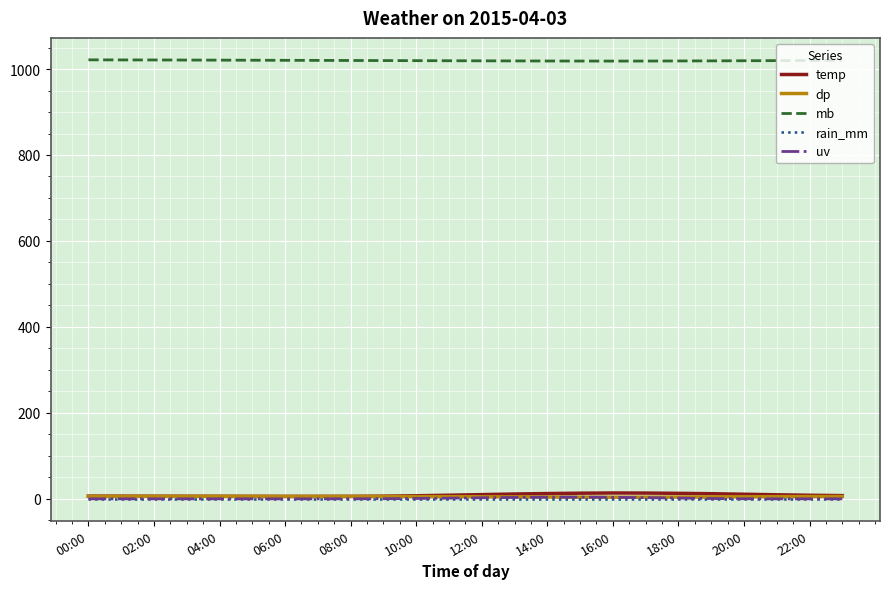

What is the maximum value shown in the chart?

1021.4